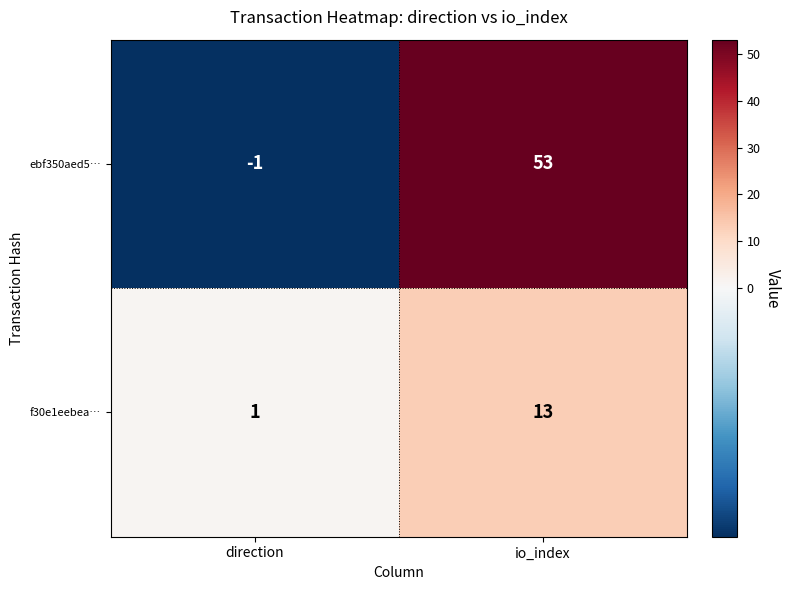

Which series has the largest total across all categories?

ebf350aed5…